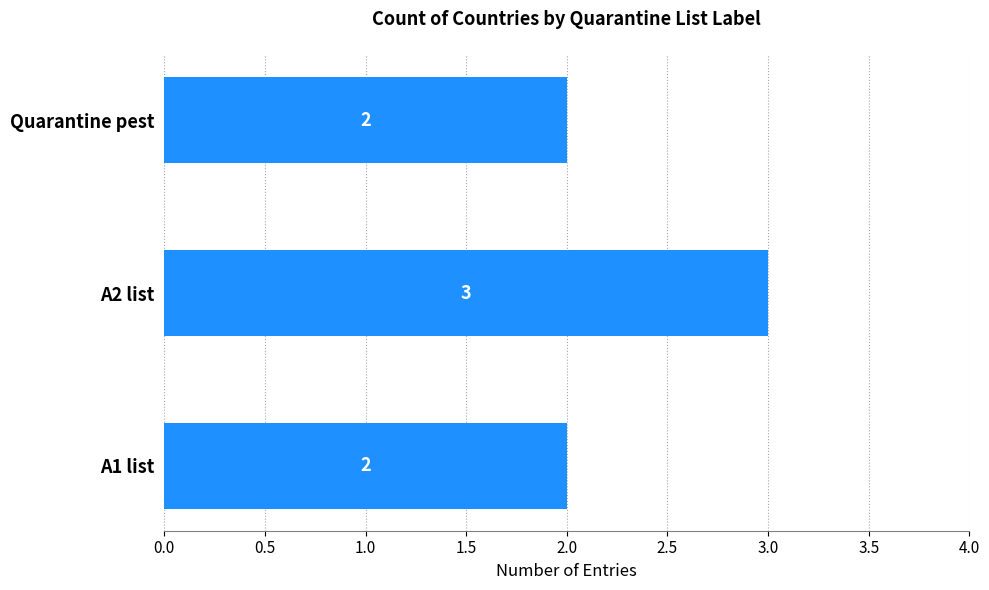

Approximately how many times larger is the value at Quarantine pest compared to A1 list?

1.0